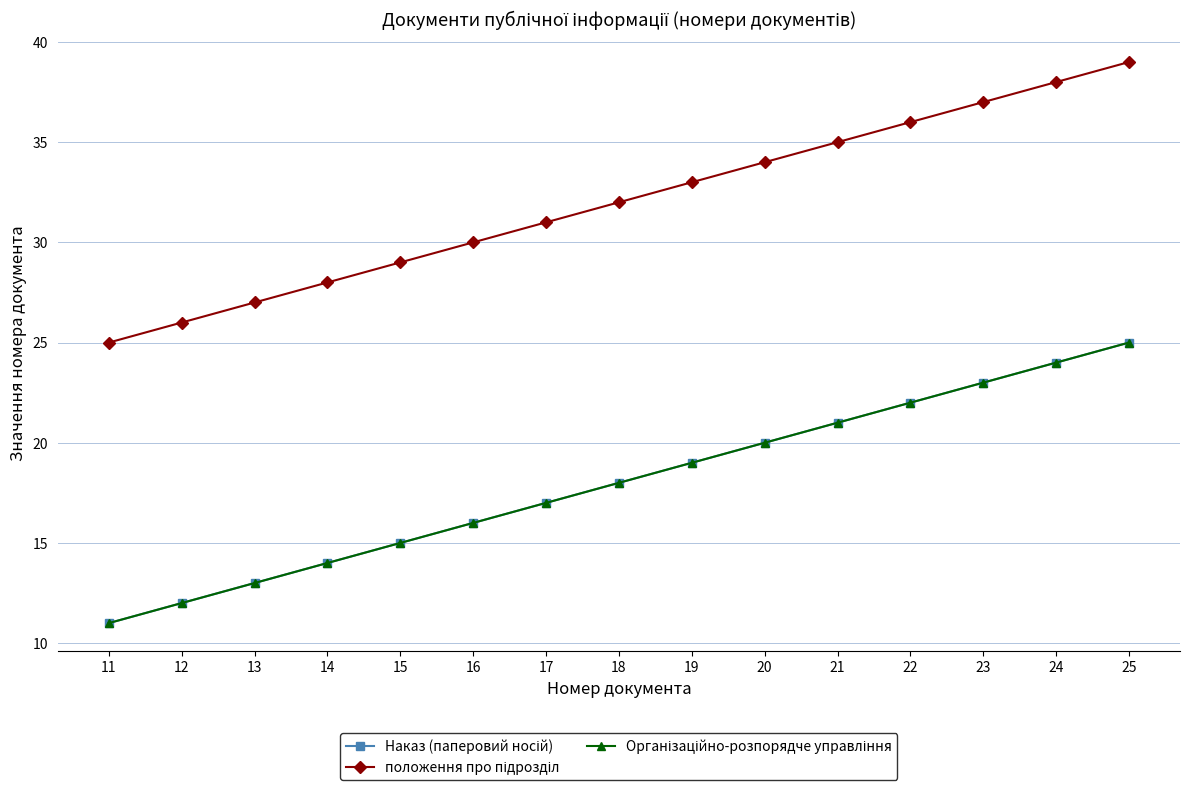

What is the average value of the положення про підрозділ series?

32